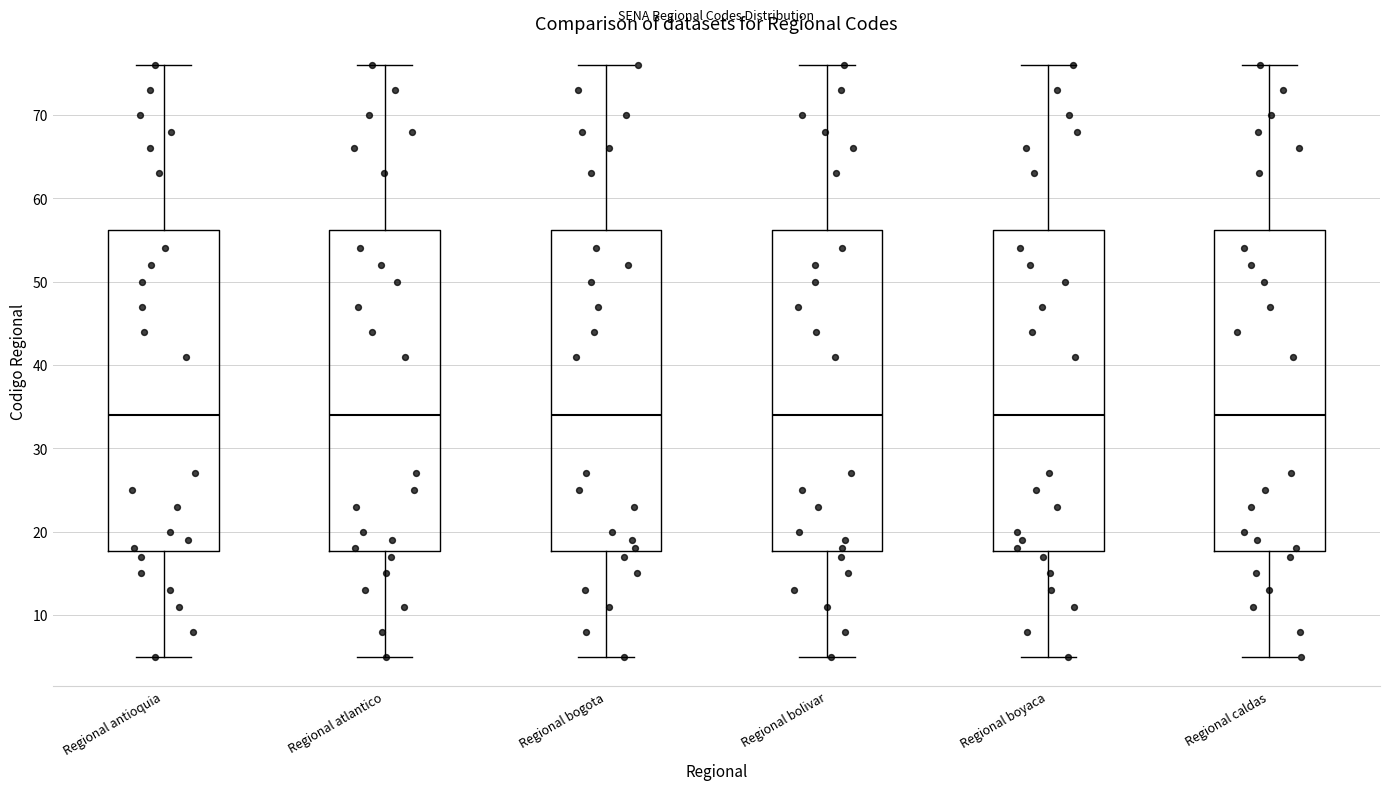

Where is the lower edge of the box for Regional atlantico on the y-axis? The values are not printed on the chart, so give them approximately, as read against the axis.

18